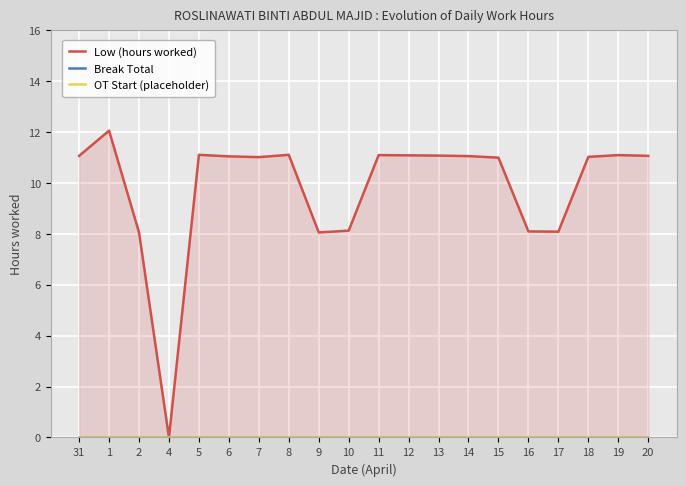

Which label corresponds to the smallest value in the chart?

4